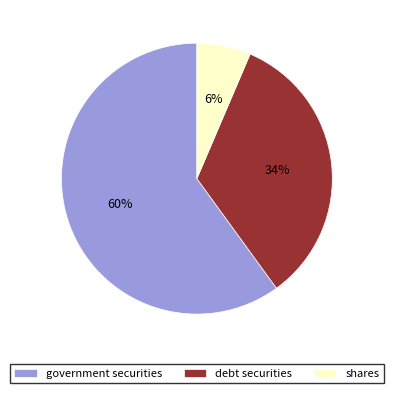

Do government securities and debt securities together represent more than half of the pie?

Yes